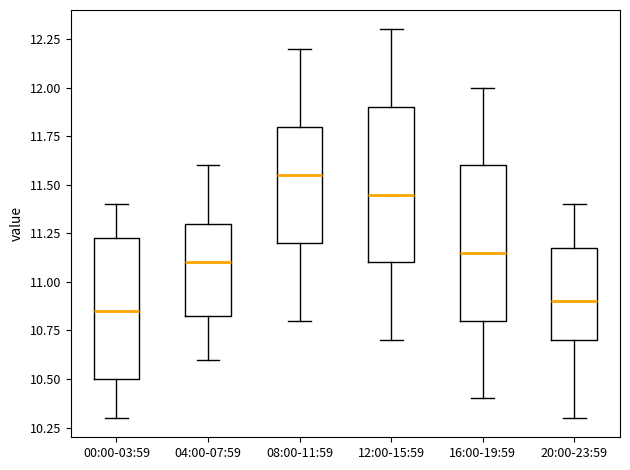

Where does the median line of the box for 00:00-03:59 sit on the y-axis? The values are not printed on the chart, so give them approximately, as read against the axis.

10.85